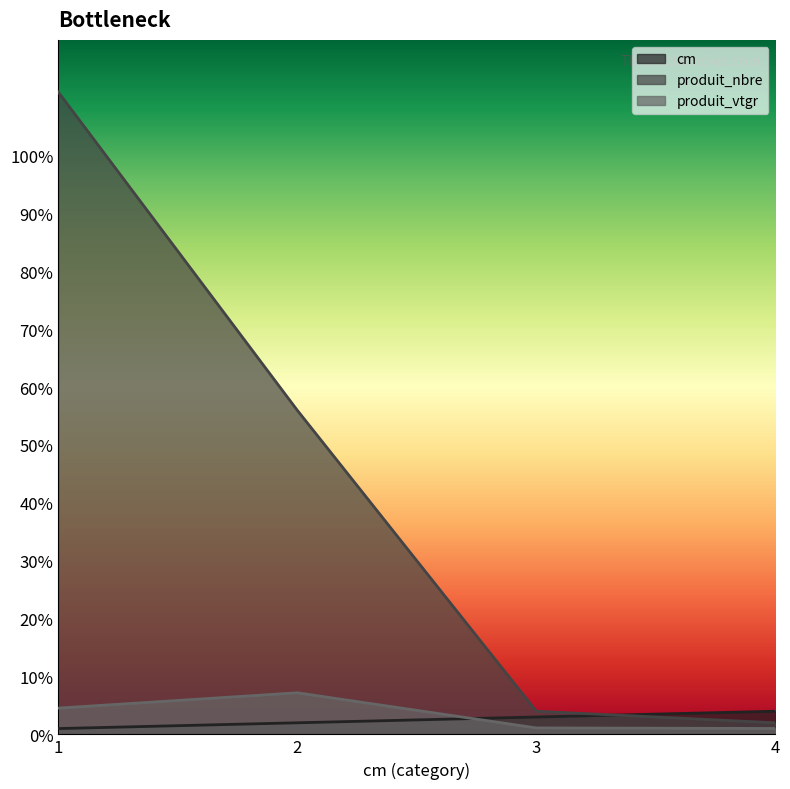

At which label does cm first exceed 3?

4